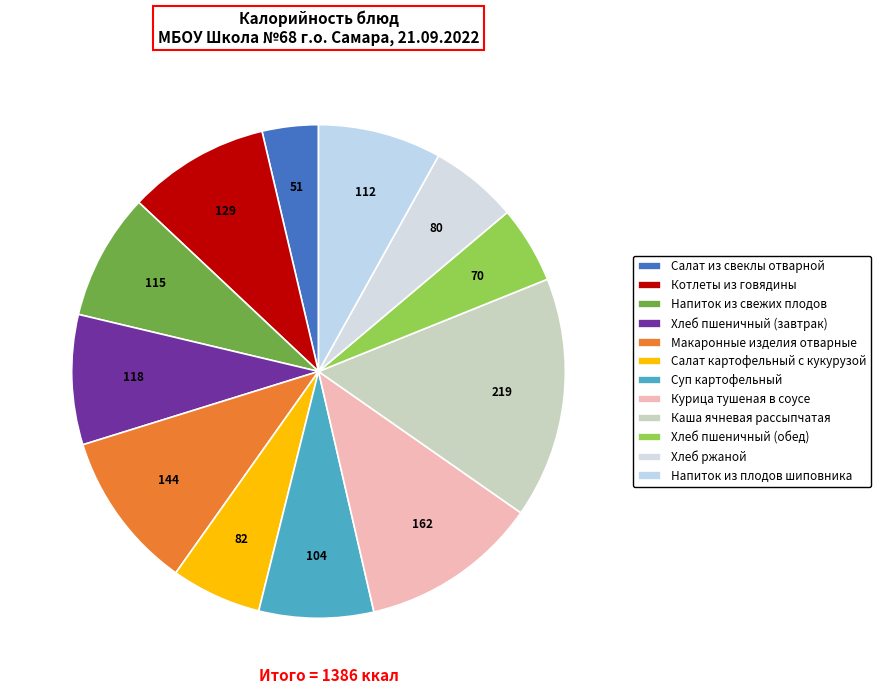

What is the smallest slice in the pie chart?

Салат из свеклы отварной